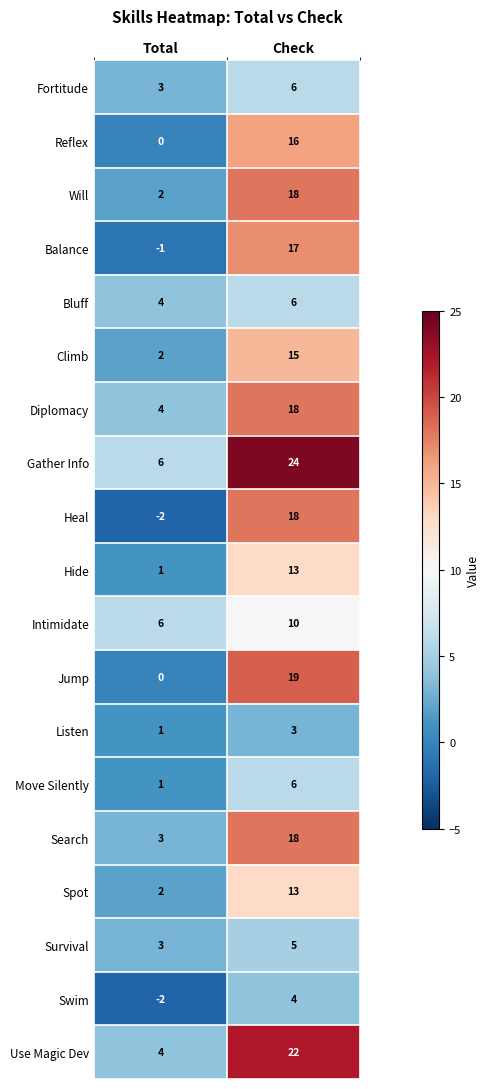

True or false: Balance has a value of -1 at Total.

True